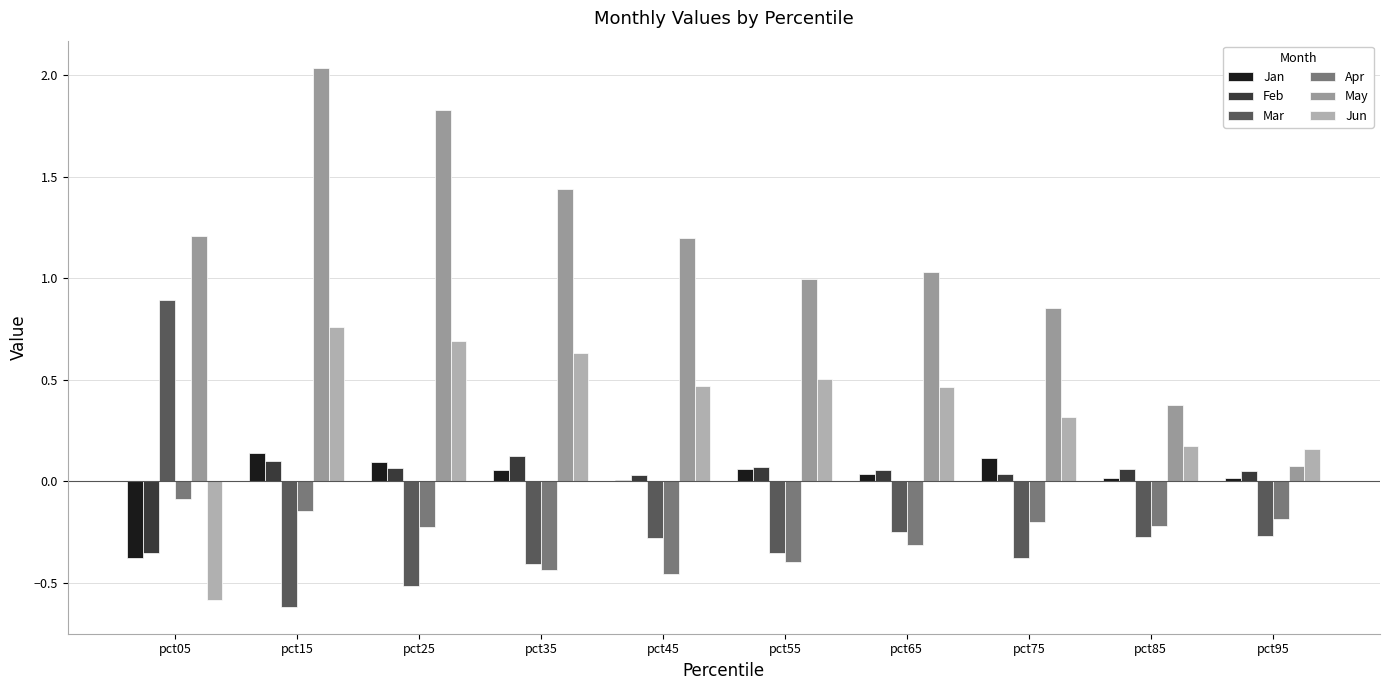

How many data points in Mar are above 0?

1